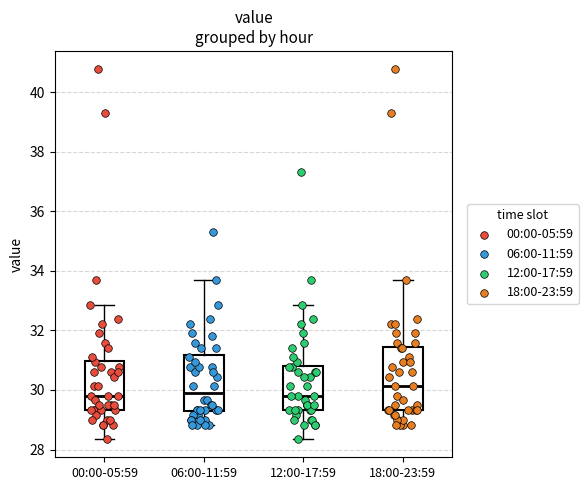

Where does the upper whisker of the box for 06:00-11:59 end on the y-axis? The values are not printed on the chart, so give them approximately, as read against the axis.

33.6